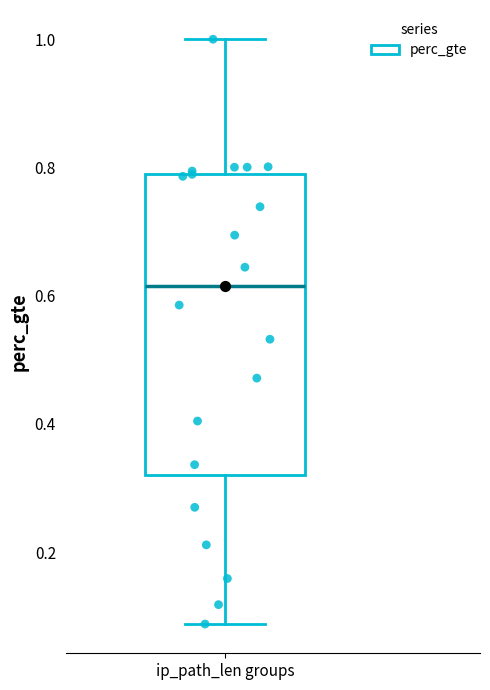

Where is the lower edge of the box for ip_path_len groups on the y-axis? The values are not printed on the chart, so give them approximately, as read against the axis.

0.32